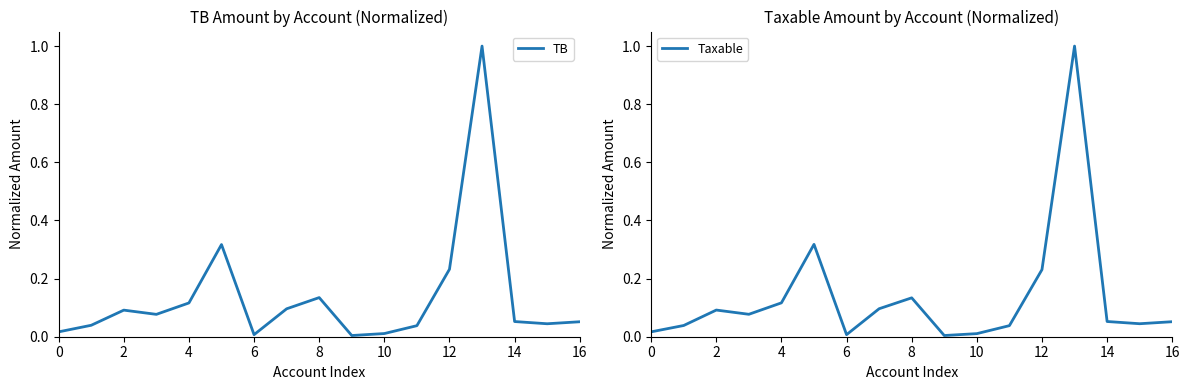

How many data points does each series have?

17